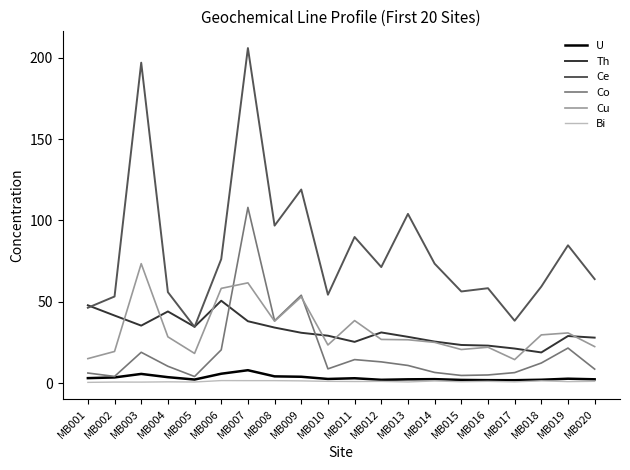

Does the chart display data point markers on the line(s)?

No